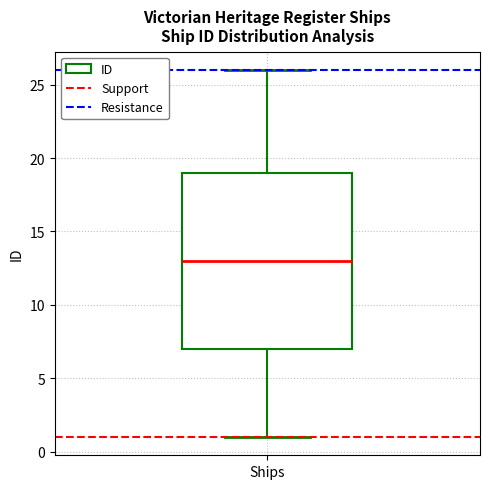

Read this box plot against the y-axis: the position of the median line, the range covered by the box, and the ends of both whiskers. The values are not printed on the chart, so give them approximately, as read against the axis.

median 13, box 7 to 19, whiskers 1 to 26